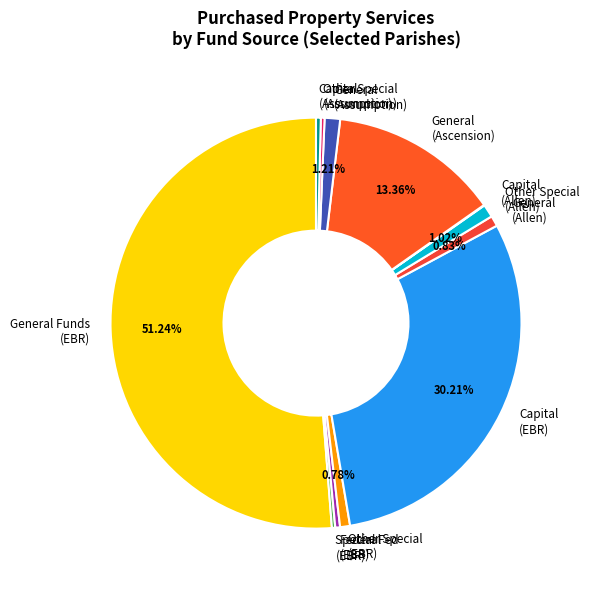

Do Other Special (Allen) and Capital (Assumption) together represent more than half of the pie?

No